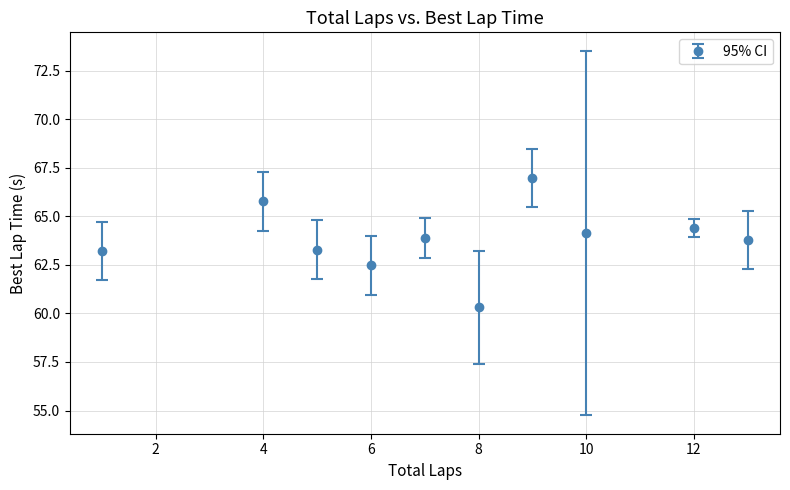

What is the average value?

63.8